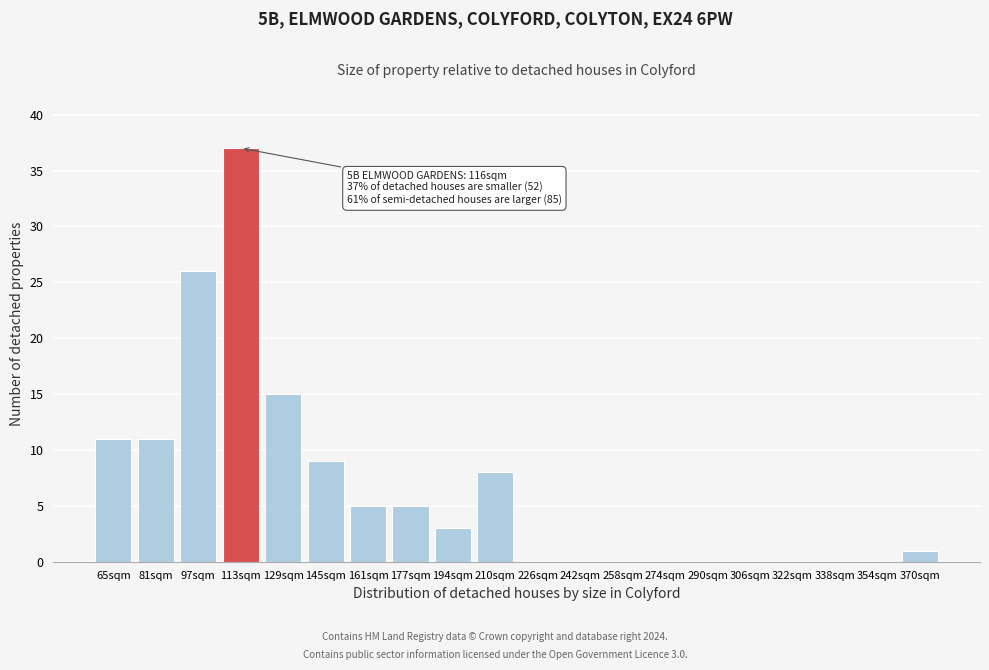

Reading right to left, what are all the values shown in this chart?

370sqm=1	354sqm=0	338sqm=0	322sqm=0	306sqm=0	290sqm=0	274sqm=0	258sqm=0	242sqm=0	226sqm=0	210sqm=8	194sqm=3	177sqm=5	161sqm=5	145sqm=9	129sqm=15	113sqm=37	97sqm=26	81sqm=11	65sqm=11